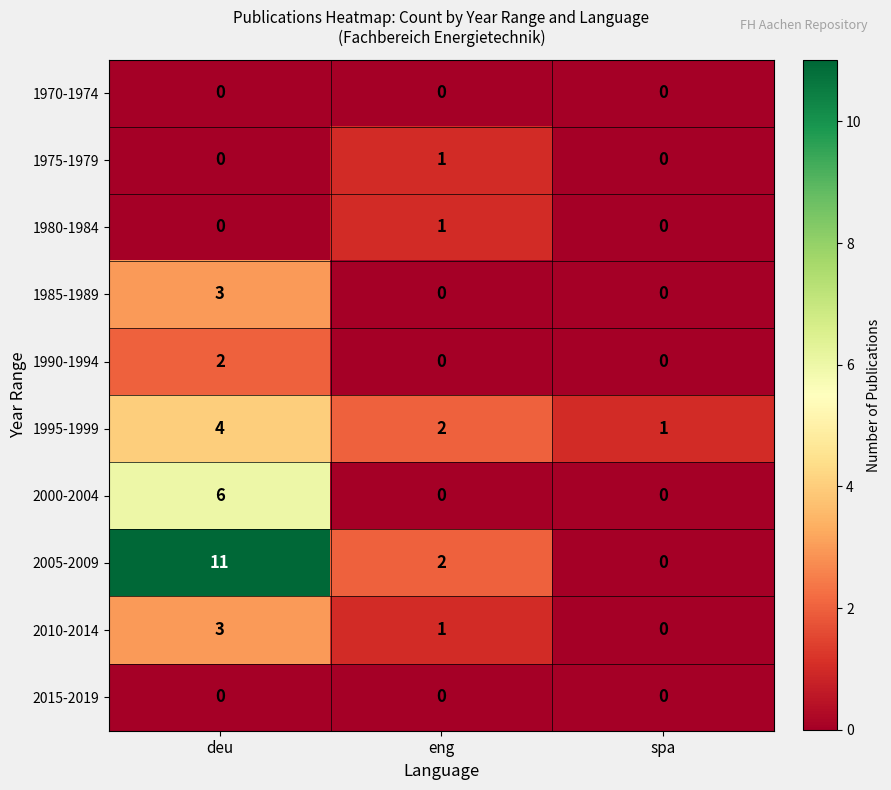

The value of 1990-1994 at deu is 3. True or false?

False